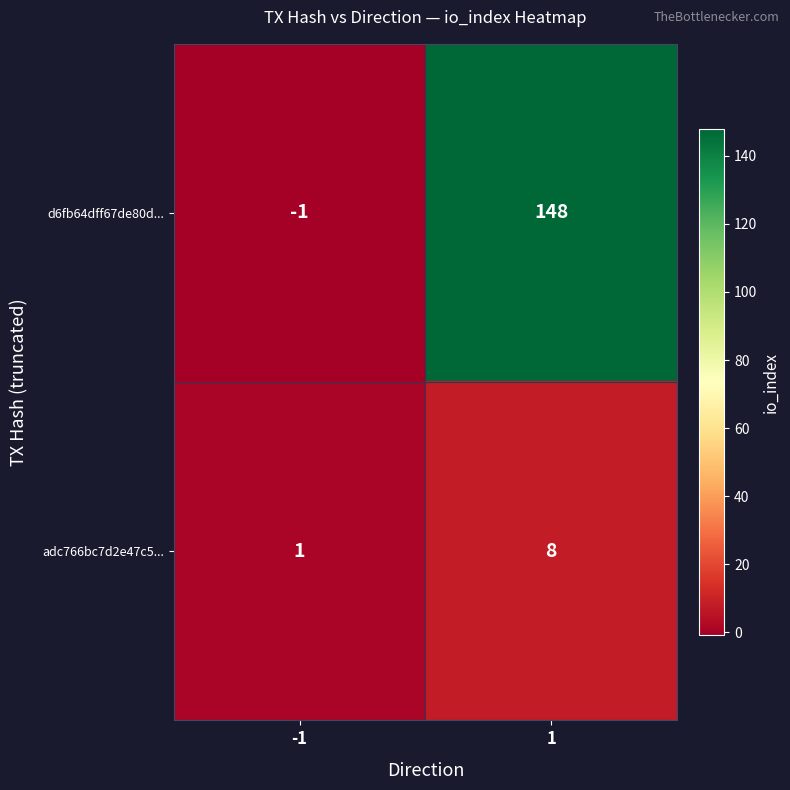

Rank the series by their maximum value, from lowest to highest.

adc766bc7d2e47c5..., d6fb64dff67de80d...